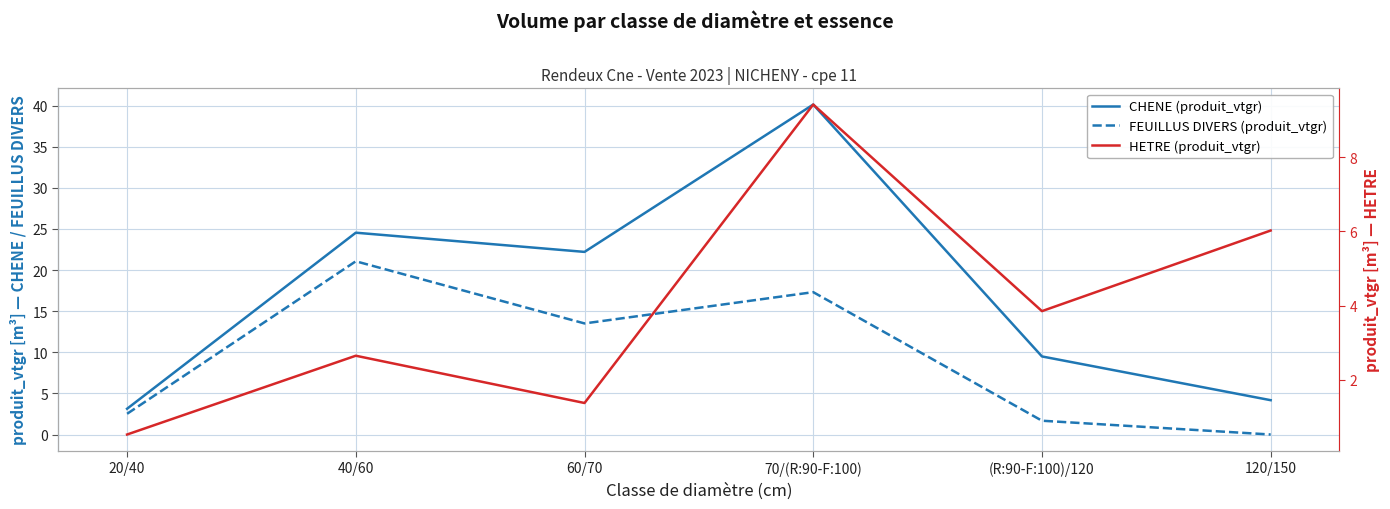

Which series ends up on top after the final intersection of HETRE (produit_vtgr) and FEUILLUS DIVERS (produit_vtgr)?

HETRE (produit_vtgr)